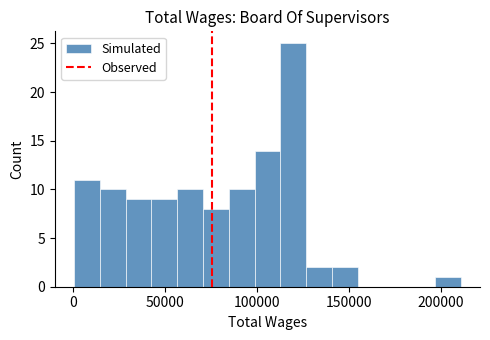

Read against the x-axis, roughly where is the centre of the tallest bar?

120000